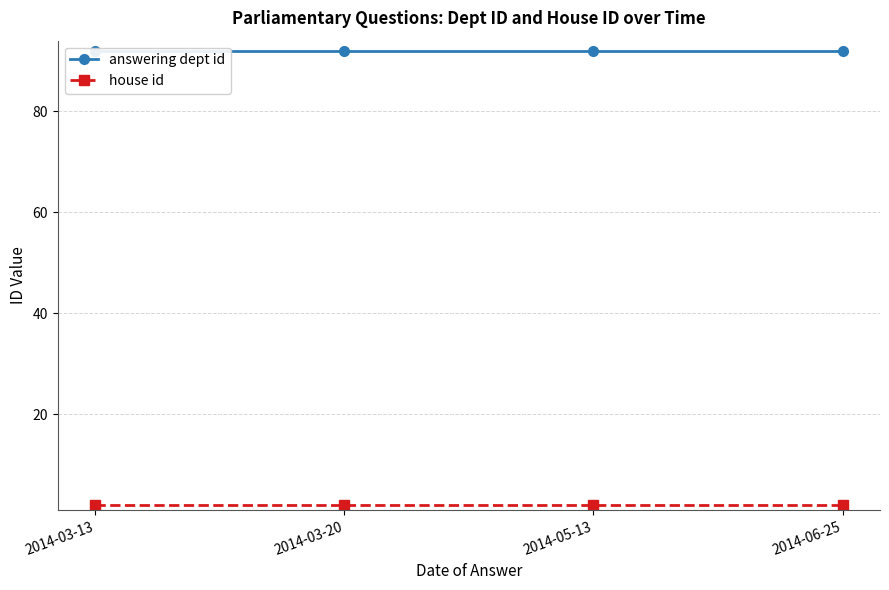

What is the difference between the highest and lowest values at 2014-06-25?

90